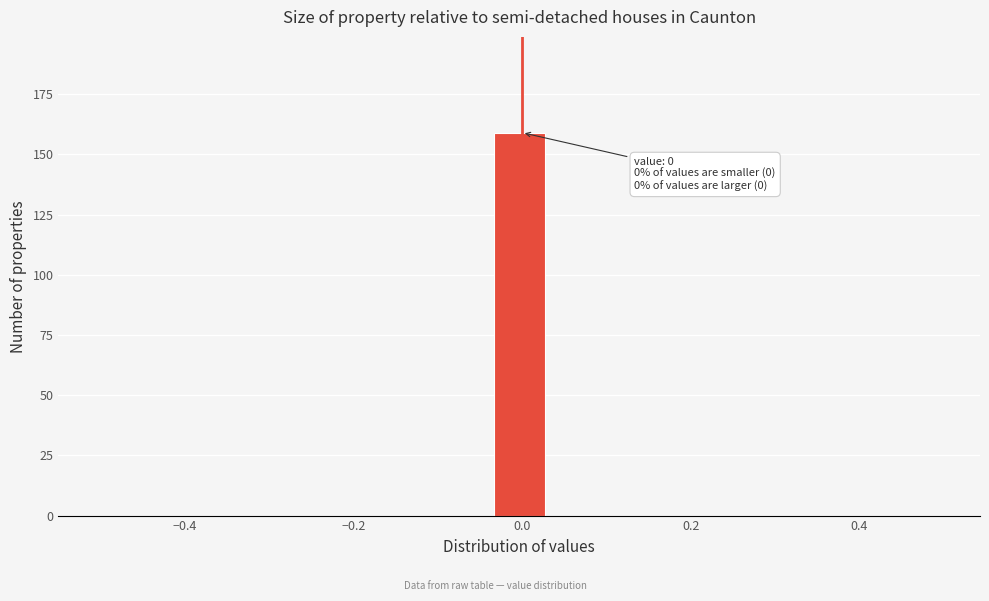

Read against the x-axis, roughly where is the centre of the tallest bar?

0.00